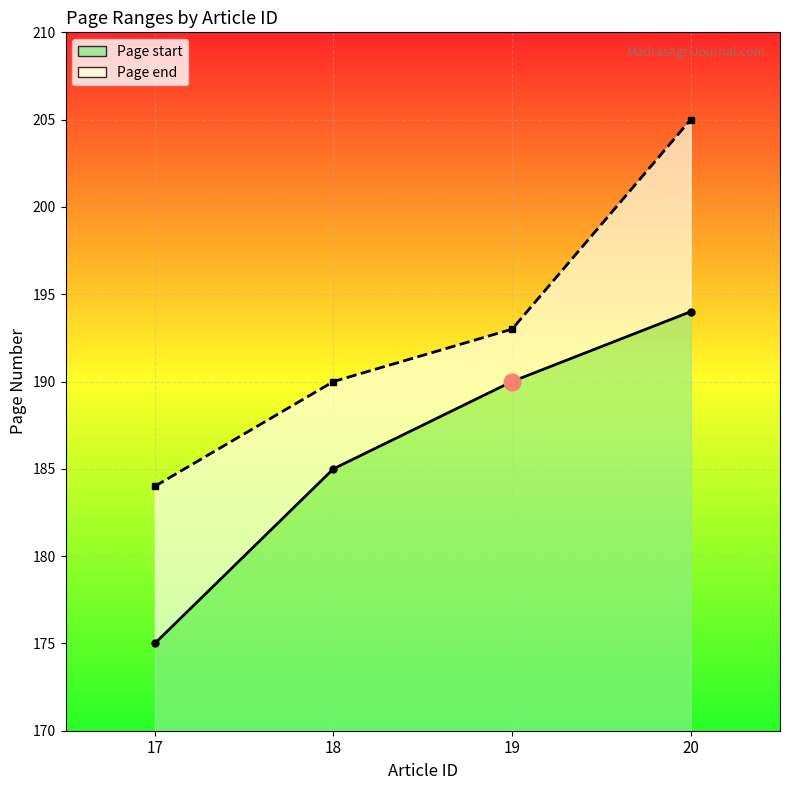

How many values in the Page start series are below 190?

2